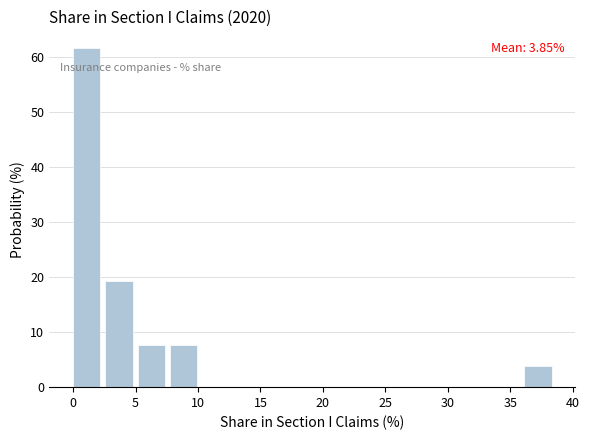

Which range on the x-axis has the tallest bar?

0.0 to 2.5